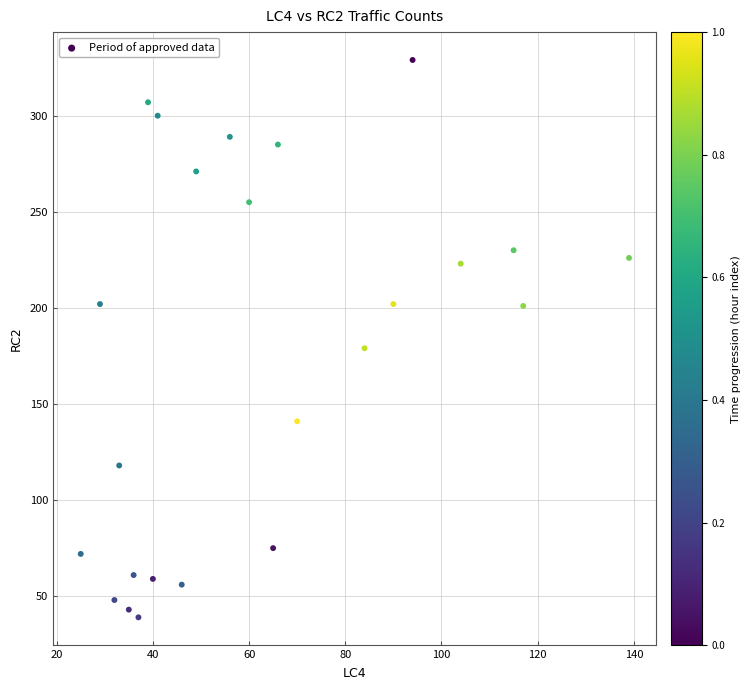

What Y value in the scatter plot is closest to 184?

179